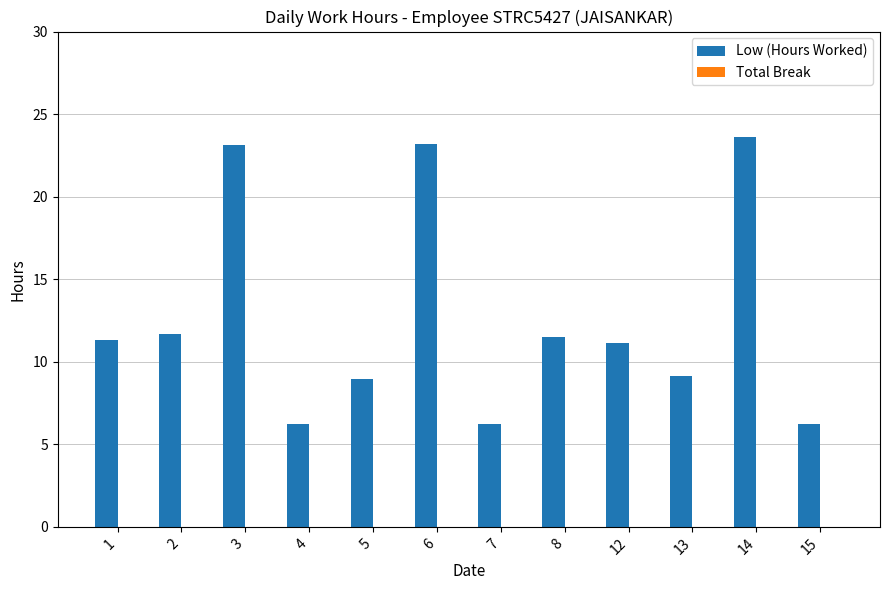

What is the value of the 1st bar from the left?

11.3